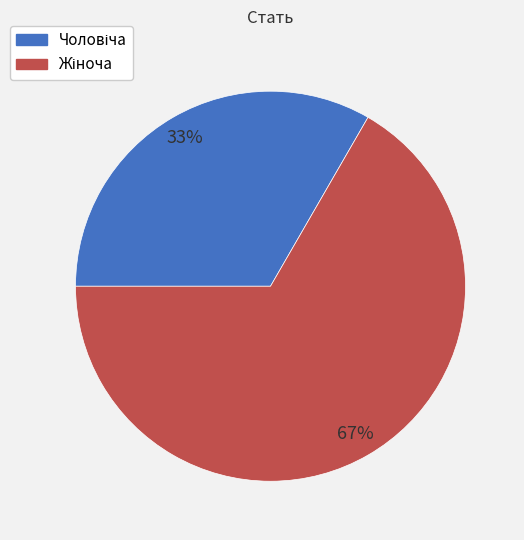

Does any single category account for the majority?

Yes